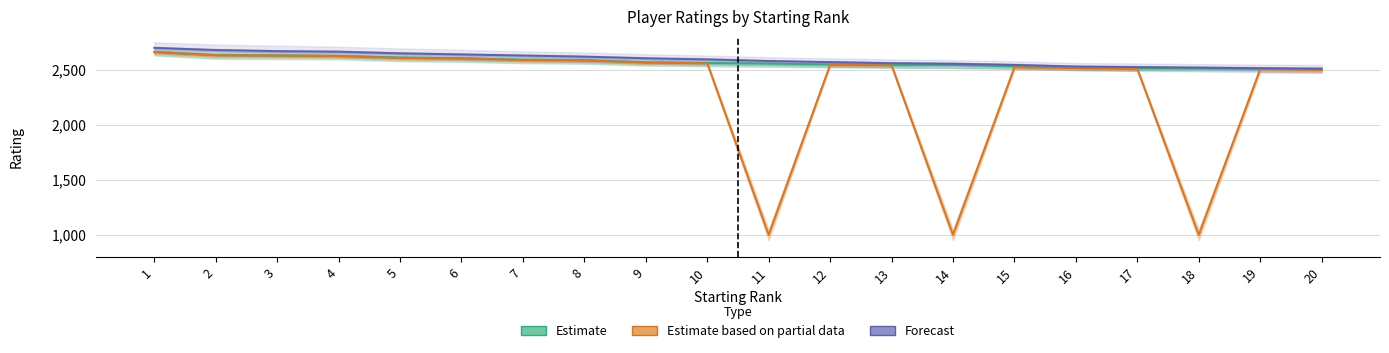

Reading left to right, transcribe all the data shown in this chart.

Estimate: 2663	2633	2630	2626	2612	2605	2592	2588	2568	2562	2557	2549	2545	2545	2533	2516	2514	2514	2508	2508
Estimate based on partial data: 2662	2633	2631	2625	2608	2603	2589	2585	2567	2560	1000	2546	2541	1000	2524	2515	2508	1000	2508	2499
Forecast: 2700	2680	2670	2665	2650	2640	2630	2620	2605	2595	2580	2570	2560	2555	2545	2530	2525	2520	2515	2510